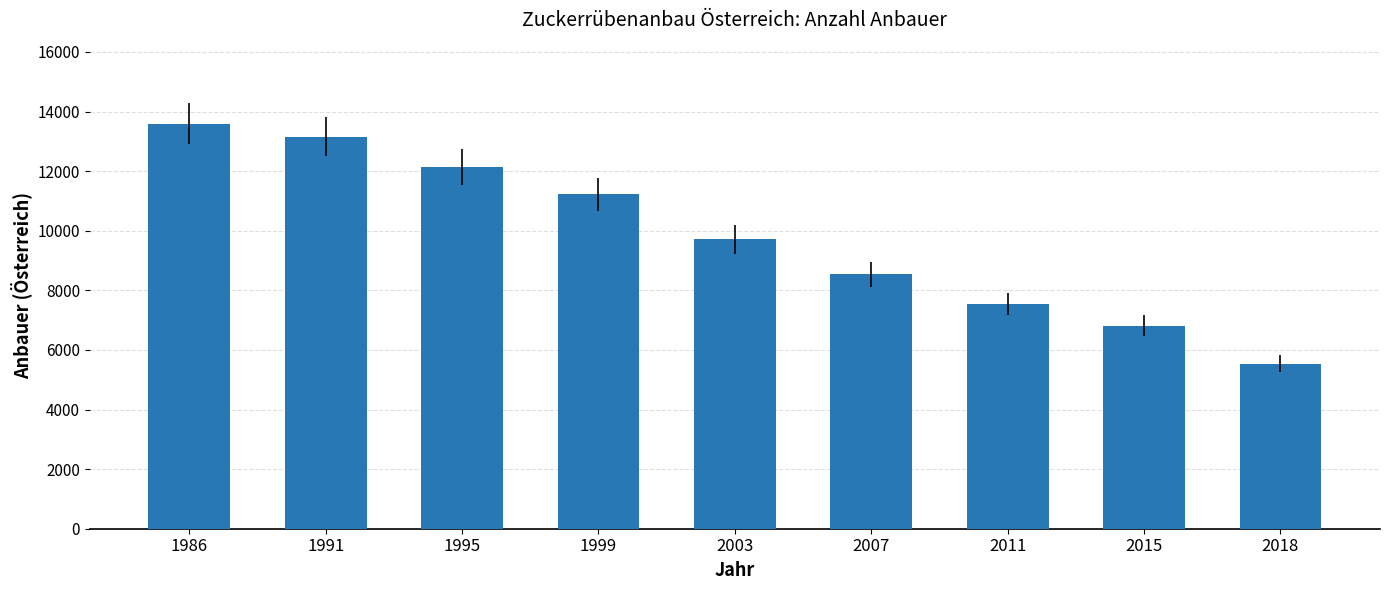

Reading right to left, what are all the values shown in this chart?

5543	6815	7543	8540	9719	11222	12144	13160	13593